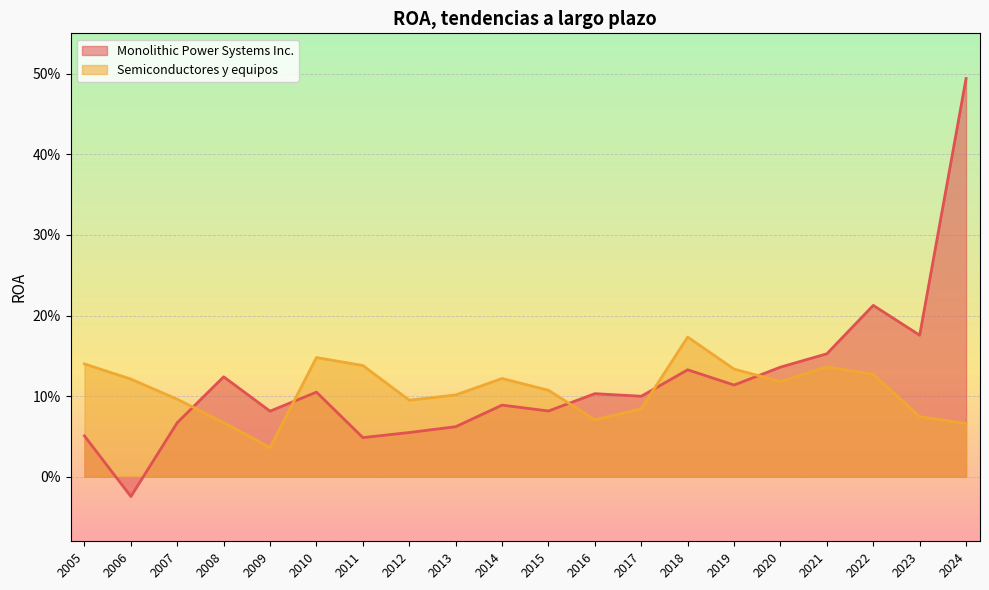

Does the chart display data point markers on the line(s)?

No